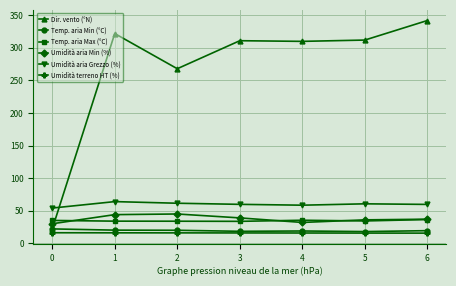

Where is the first local maximum for Dir. vento (°N)?

1